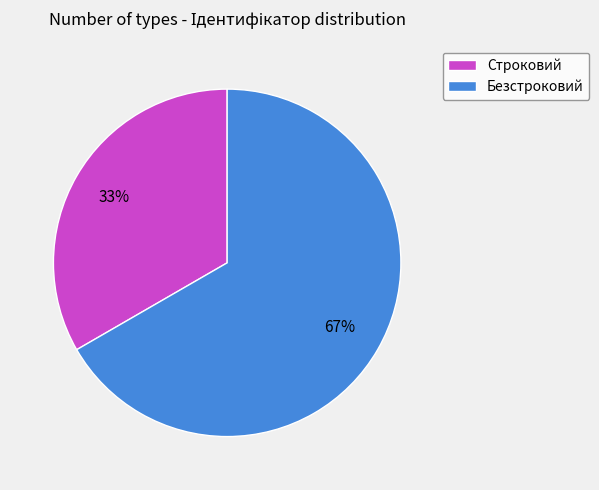

How many segments does this pie chart have?

2